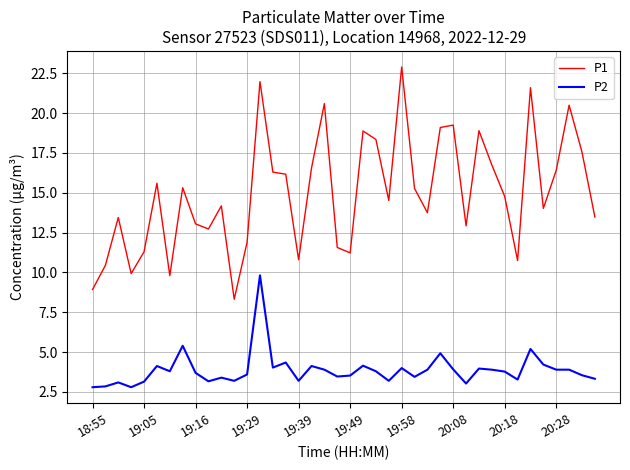

Which series has the largest range (max minus min)?

P1